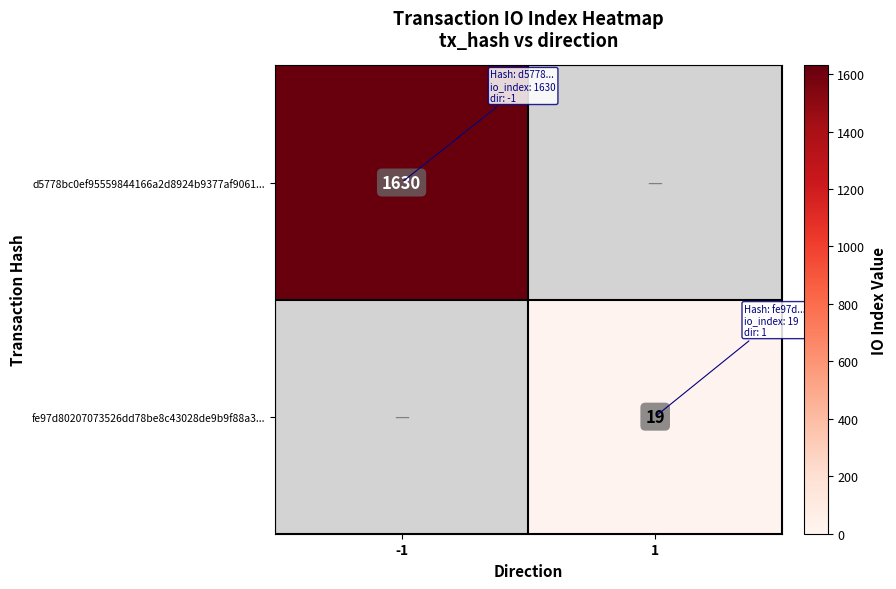

The value of fe97d80207073526dd78be8c43028de9b9f88a3... at 1 is 32. True or false?

False